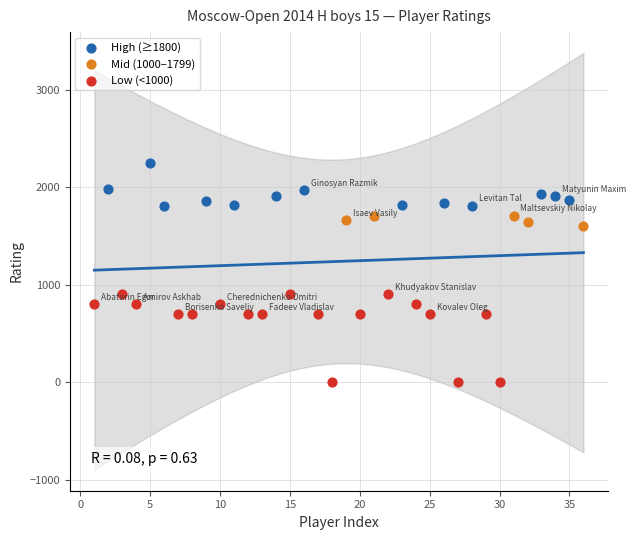

Which series reaches the minimum Y coordinate?

Low (<1000)